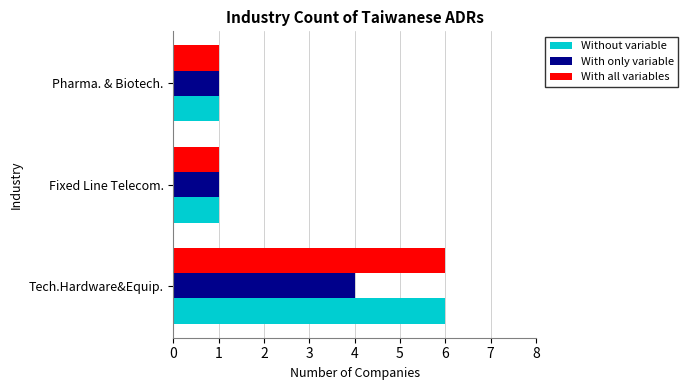

At which category is the sum across all series the highest?

Tech.Hardware&Equip.